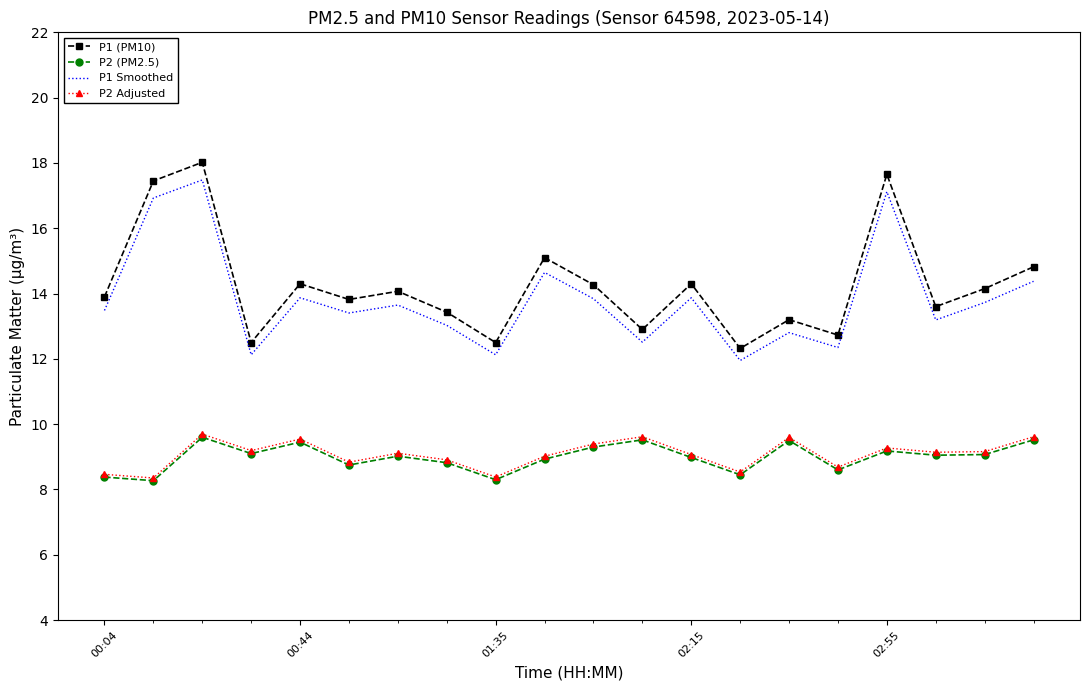

Which series has the widest spread of values?

P1 (PM10)